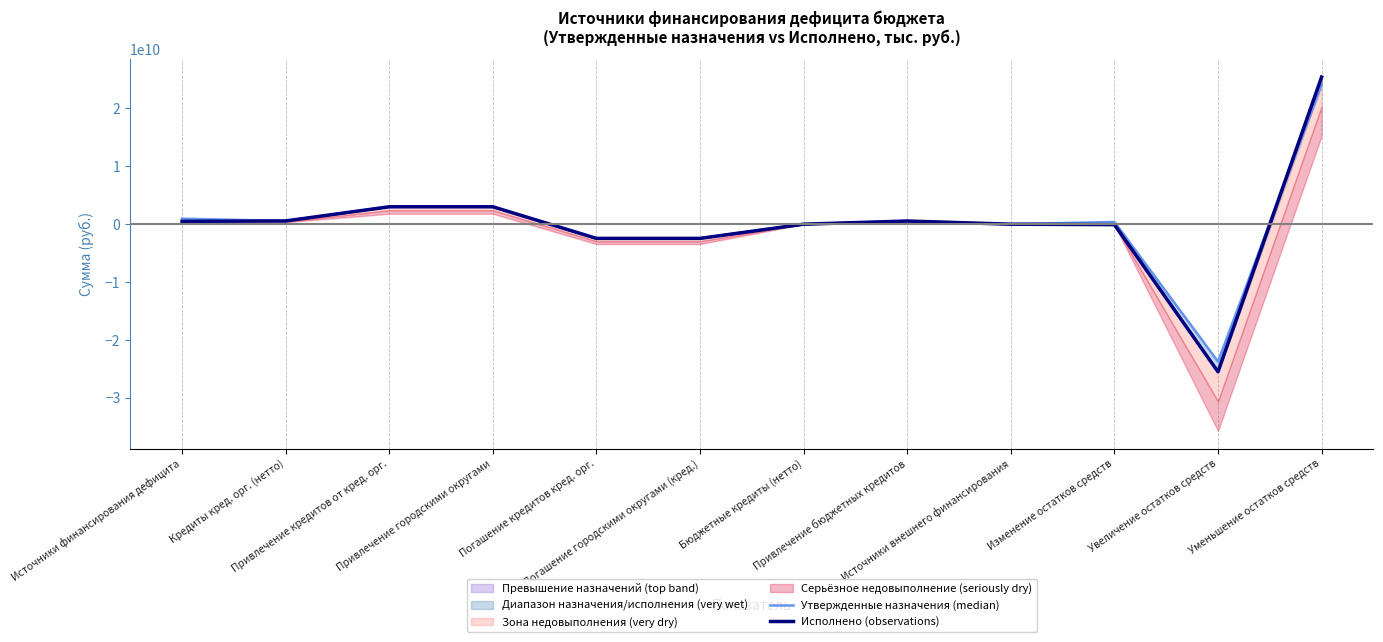

True or false: Исполнено (observations) has a value of -2450000000.0 at Погашение кредитов кред. орг..

True